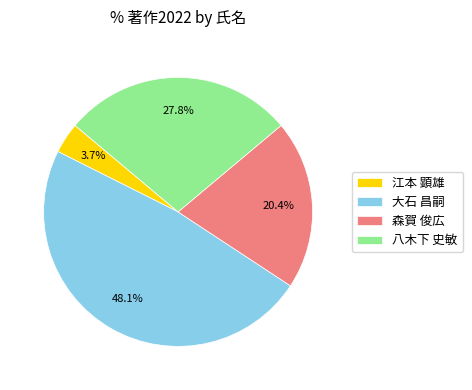

What portion of the pie excludes 江本 顕雄?

96.3%